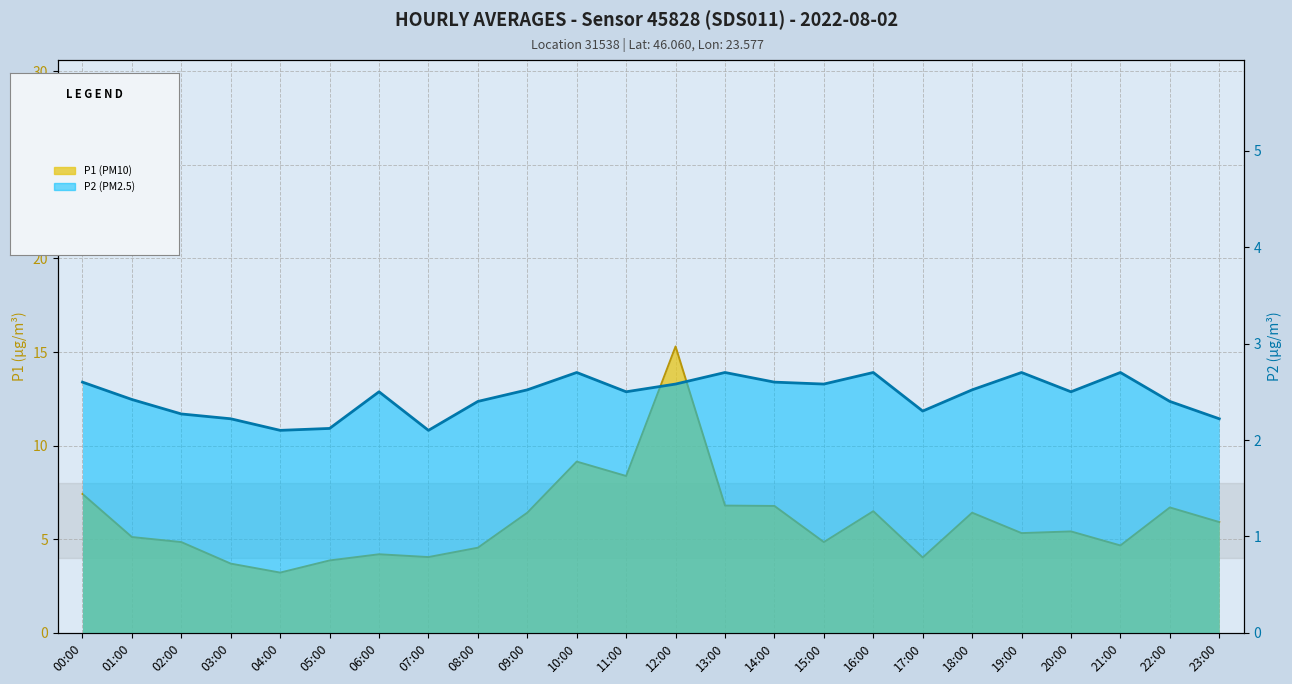

In P1, how many points are higher than both neighbors (excluding endpoints)?

7